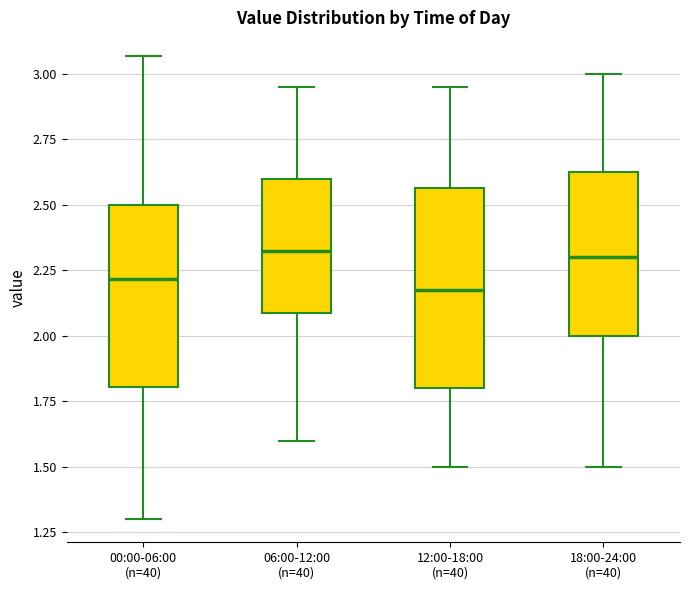

Reading left to right, transcribe this box plot: for each box, give where its median line is, the range the box spans, and where its two whiskers end, as read against the y-axis. The values are not printed on the chart, so give them approximately, as read against the axis.

00:00-06:00 (n=40): median 2.20, box 1.80 to 2.50, whiskers 1.30 to 3.05
06:00-12:00 (n=40): median 2.35, box 2.10 to 2.60, whiskers 1.60 to 2.95
12:00-18:00 (n=40): median 2.20, box 1.80 to 2.55, whiskers 1.50 to 2.95
18:00-24:00 (n=40): median 2.30, box 2.00 to 2.65, whiskers 1.50 to 3.00